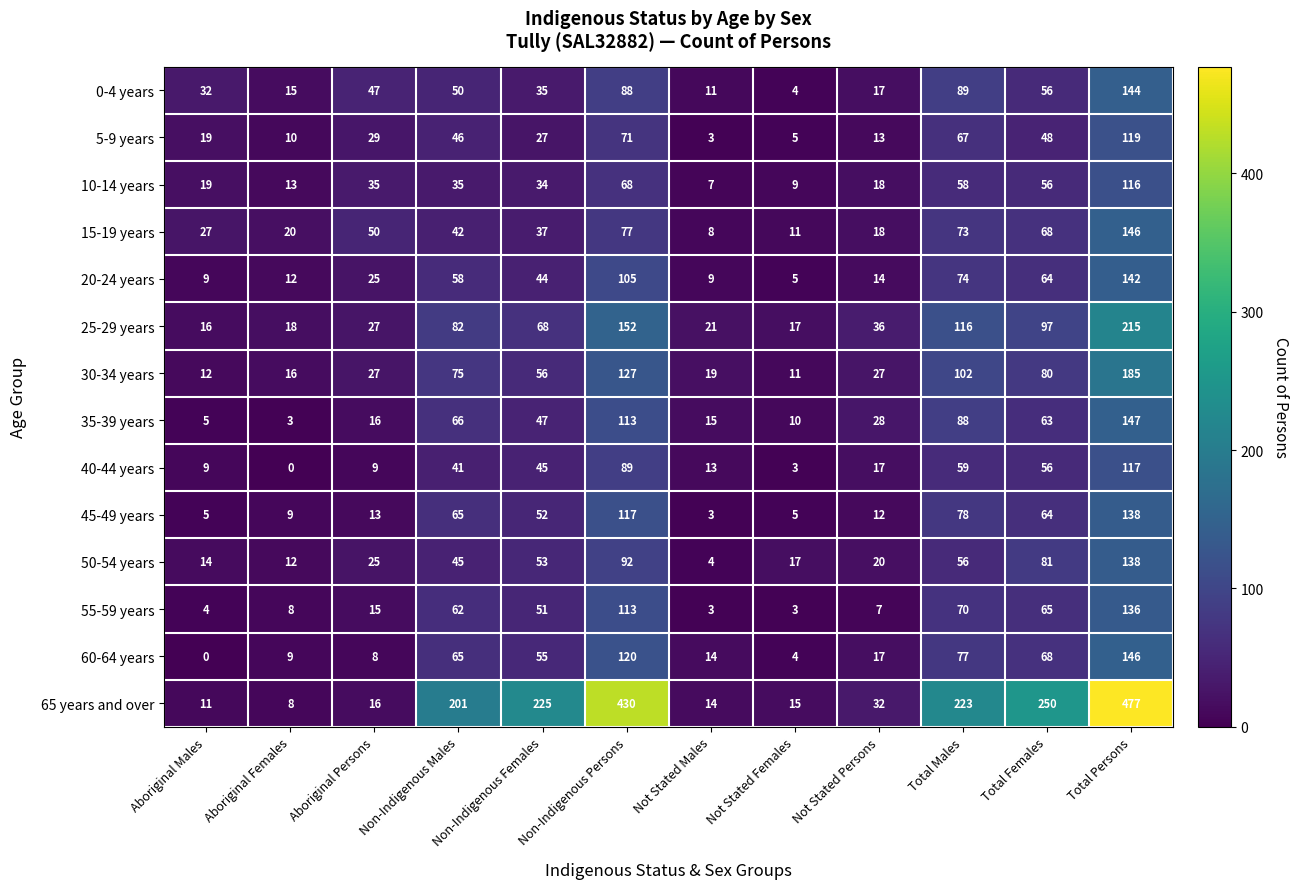

What is the sum of all 60-64 years values?

583